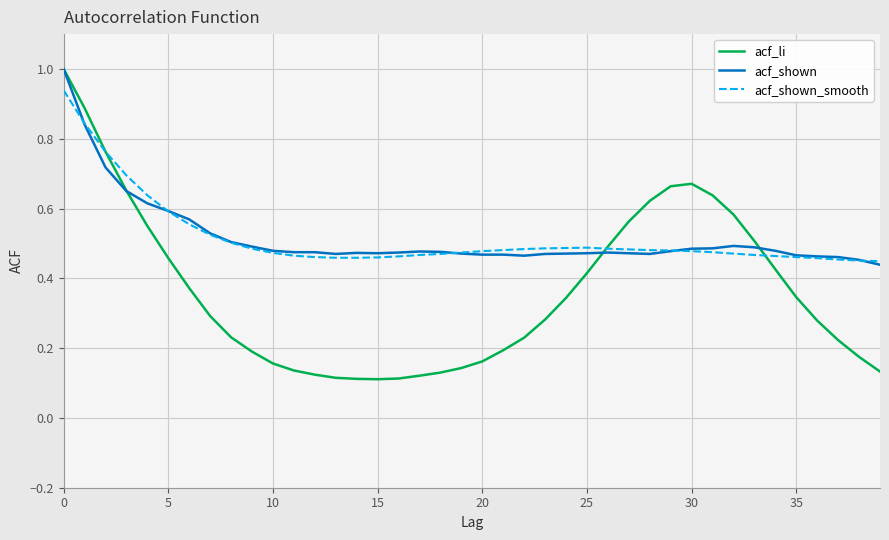

What is the maximum value for acf_li?

1.0